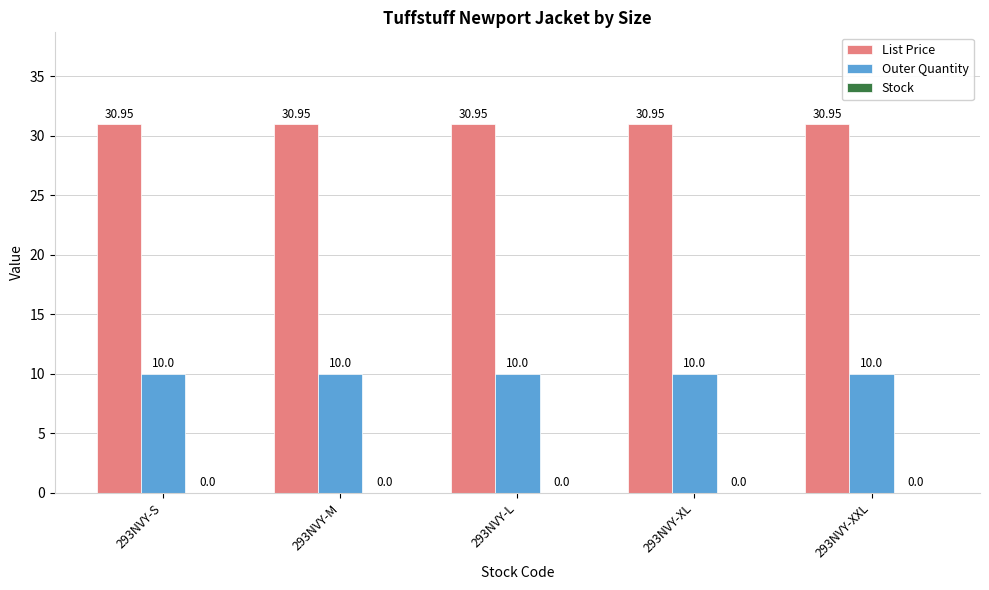

How many bars are there in total?

10